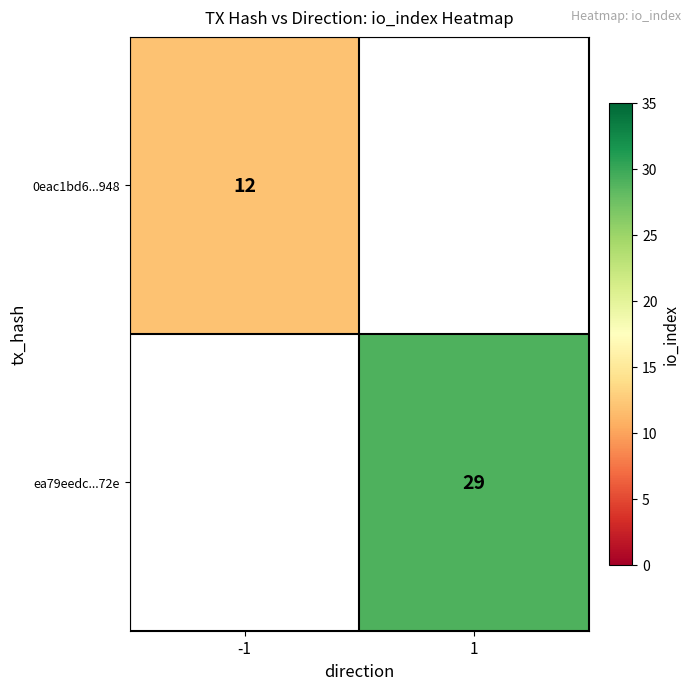

Is it true that ea79eedc...72e equals 29 at 1?

True